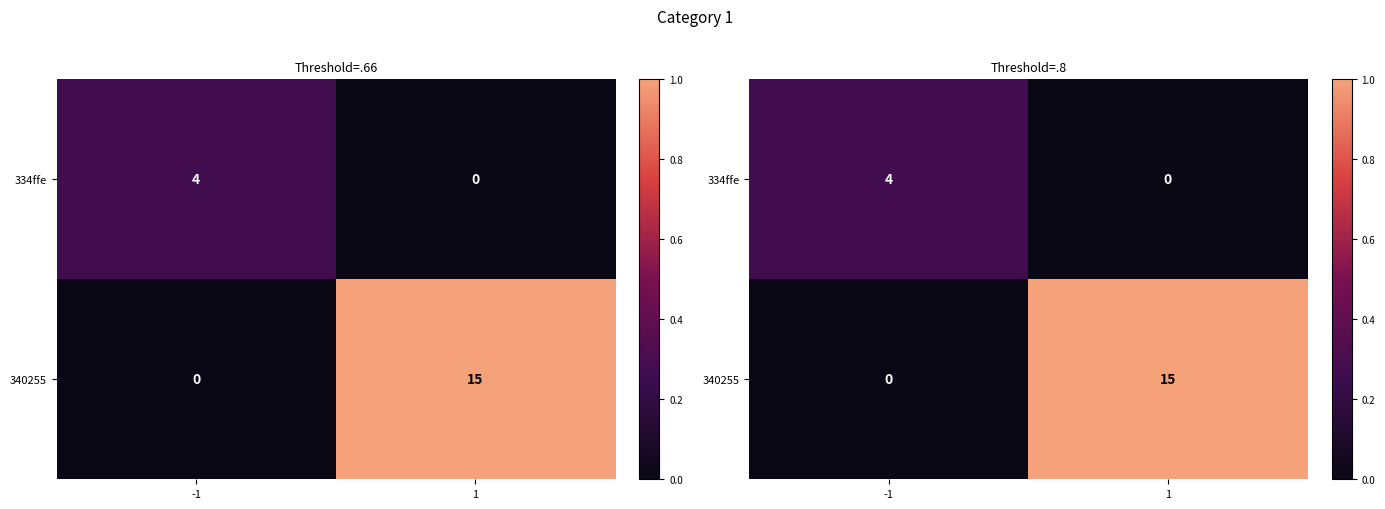

Which series has the largest range (max minus min)?

340255